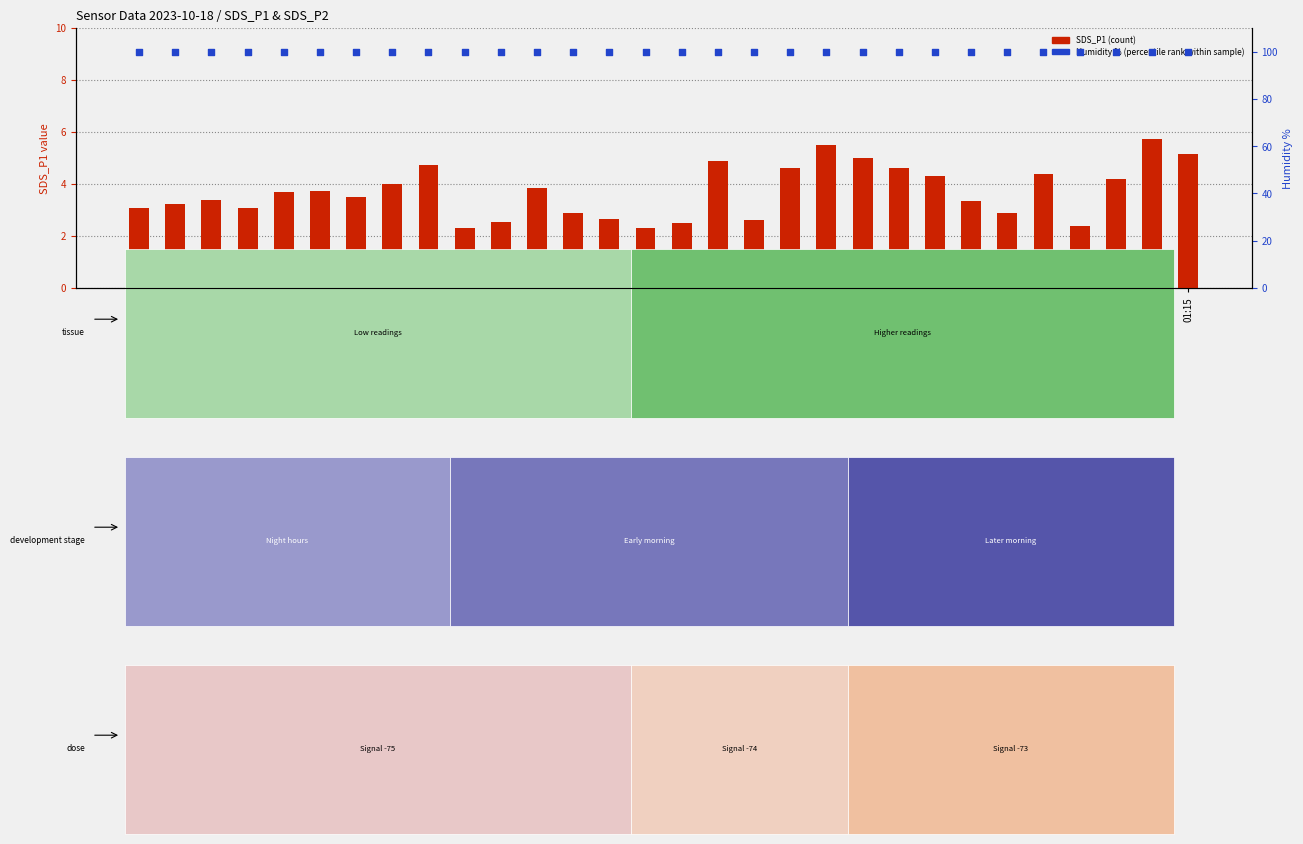

Is the value of SDS_P1 (count) at 00:13 greater than the value of Humidity % (percentile rank) at 01:07?

No